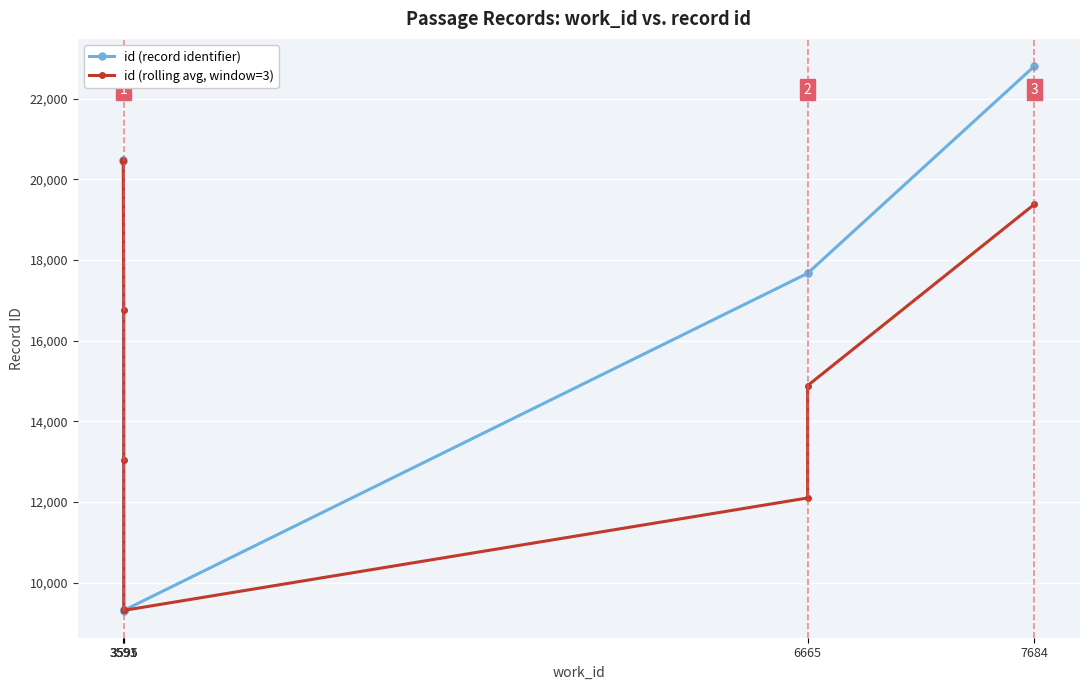

What is the value of the id (rolling avg, window=3) point at the 6th from the left?

9310.0